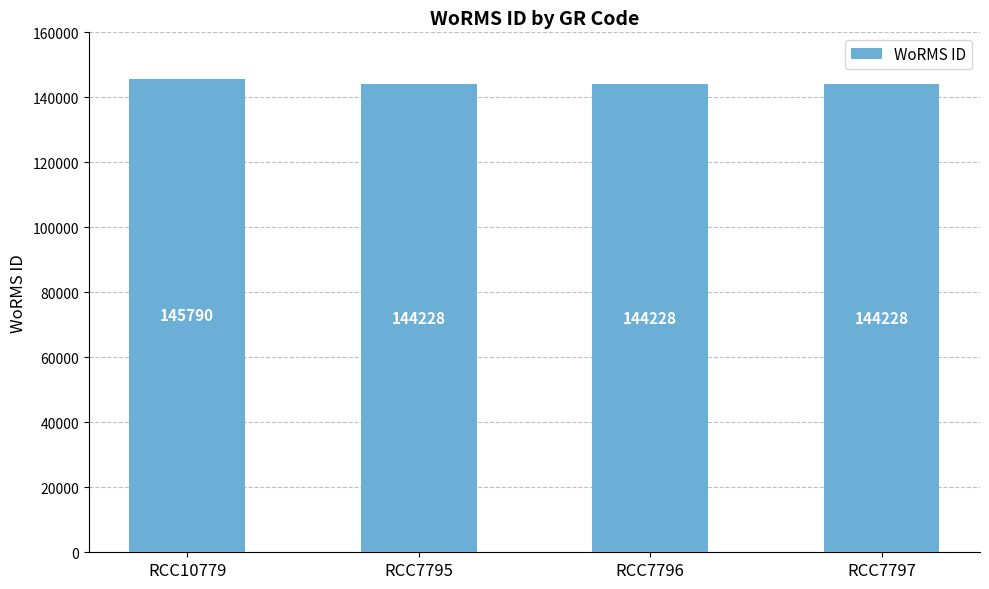

What is the difference between the maximum and minimum values?

1562